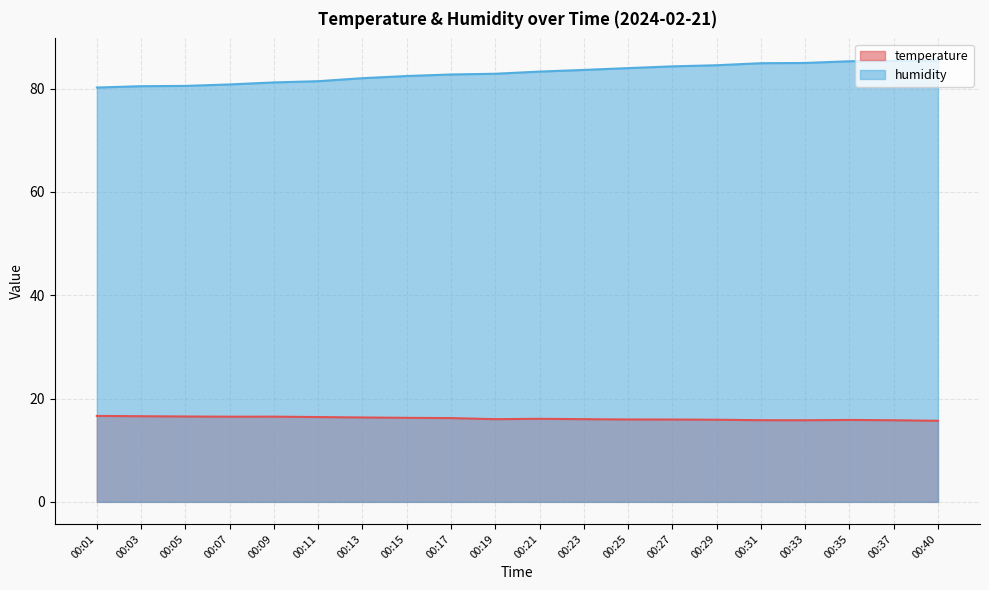

Reading right to left, what are all the values shown in this chart?

temperature: 00:40=15.7	00:37=15.8	00:35=15.9	00:33=15.8	00:31=15.8	00:29=15.9	00:27=15.9	00:25=15.9	00:23=16.0	00:21=16.1	00:19=16.0	00:17=16.2	00:15=16.3	00:13=16.3	00:11=16.4	00:09=16.5	00:07=16.5	00:05=16.5	00:03=16.6	00:01=16.6
humidity: 00:40=85.5	00:37=85.4	00:35=85.3	00:33=85.0	00:31=84.9	00:29=84.5	00:27=84.3	00:25=84.0	00:23=83.6	00:21=83.3	00:19=82.9	00:17=82.7	00:15=82.4	00:13=82.0	00:11=81.4	00:09=81.2	00:07=80.8	00:05=80.5	00:03=80.5	00:01=80.2